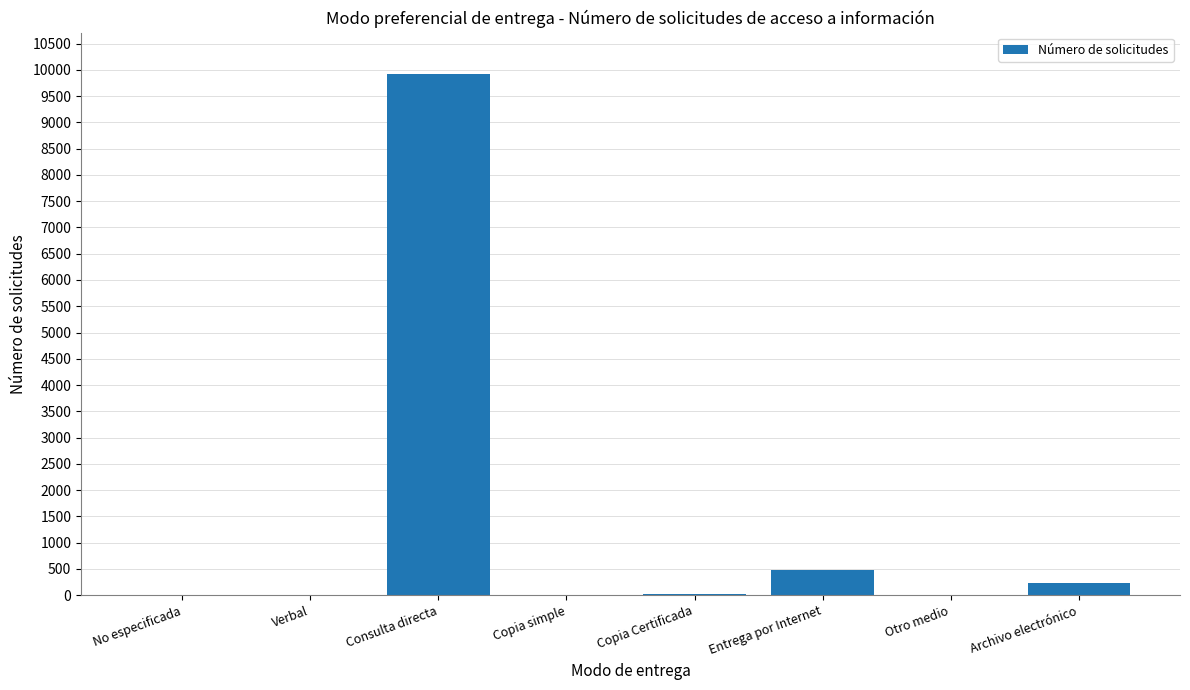

What is the greatest value displayed?

9916